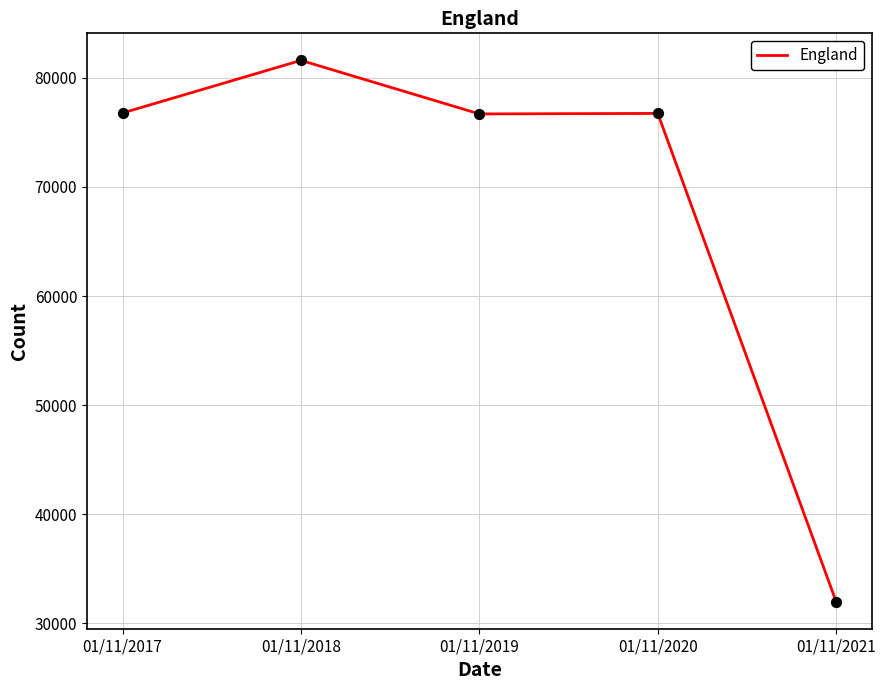

Which has a higher value, 01/11/2017 or 01/11/2021?

01/11/2017